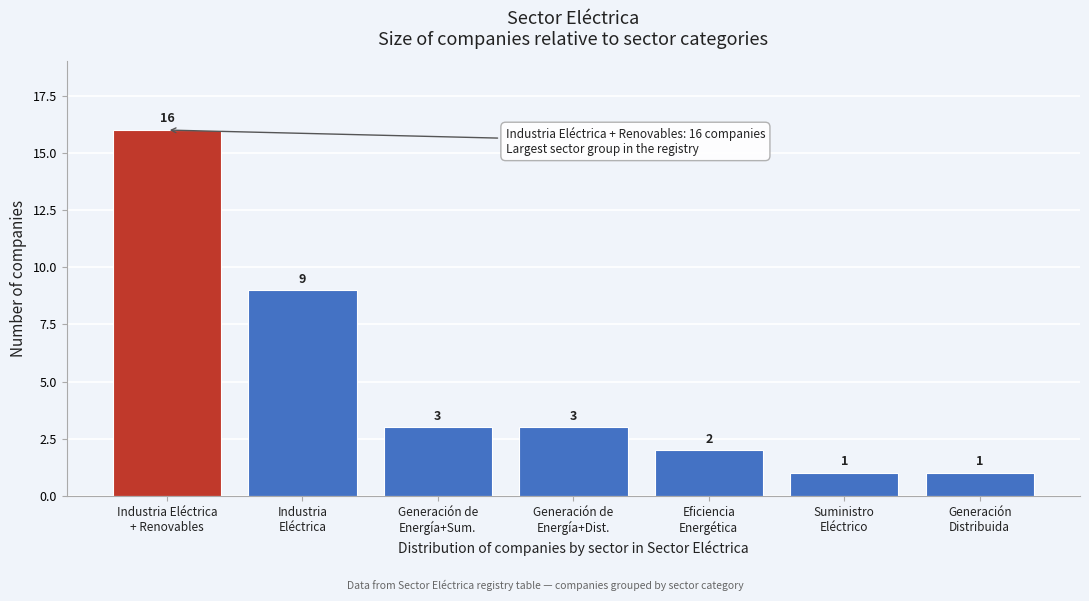

Reading right to left, list all the values displayed in this chart.

1	1	2	3	3	9	16